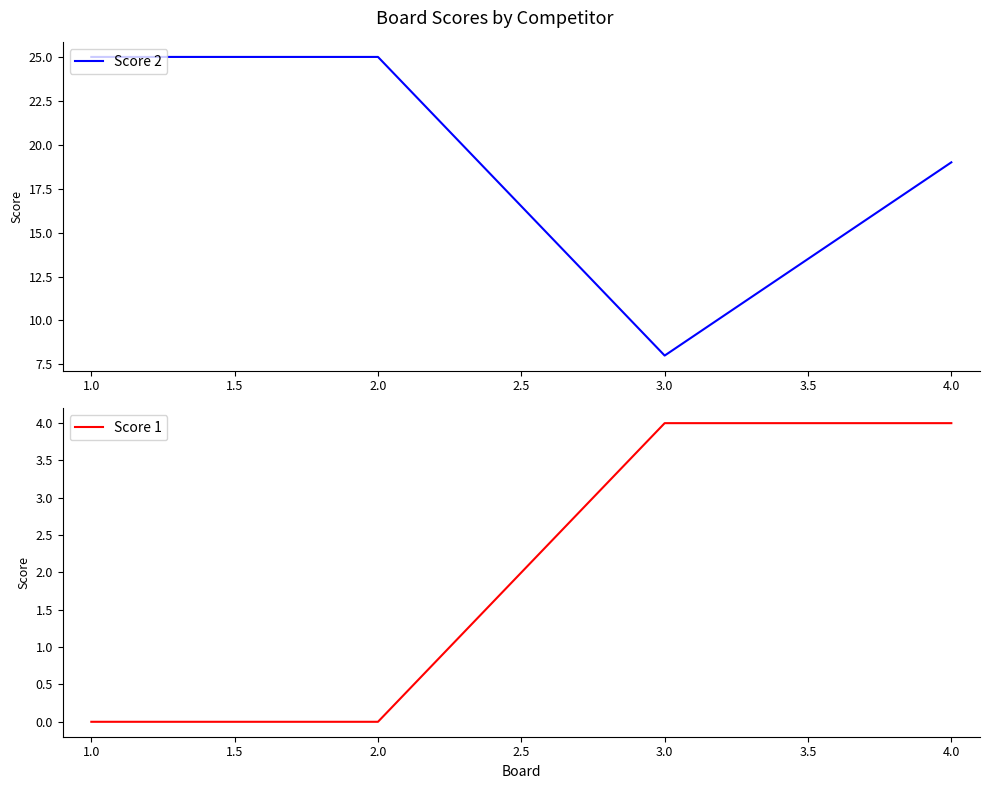

Does the chart have visible grid lines?

No